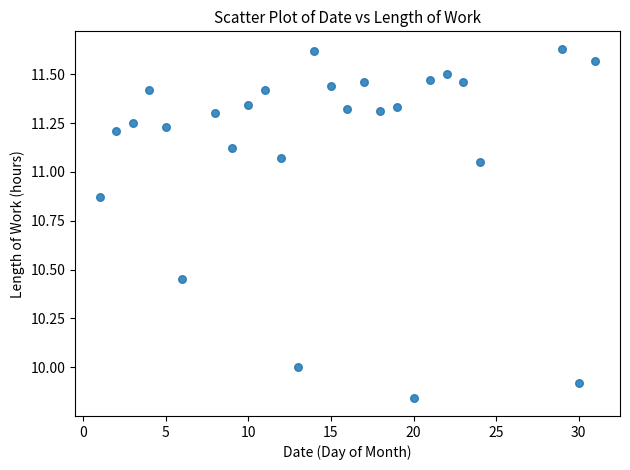

What is the range of Y values (max minus min)?

1.8